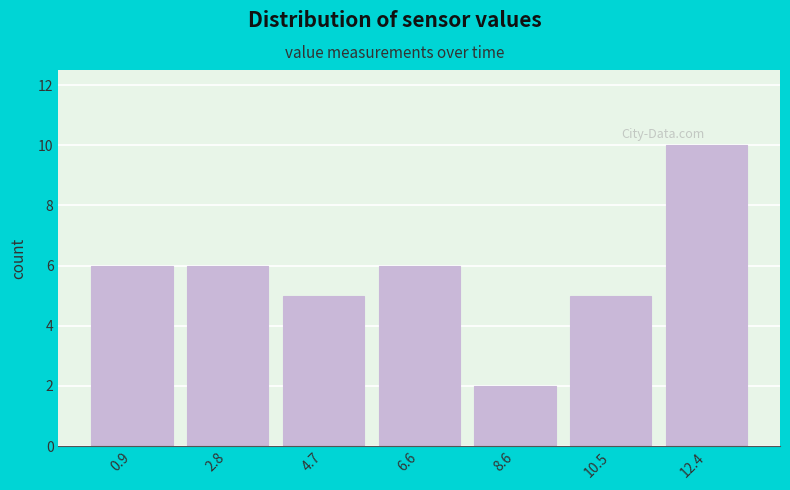

Reading right to left, what are all the values shown in this chart?

12.4=10	10.5=5	8.6=2	6.6=6	4.7=5	2.8=6	0.9=6